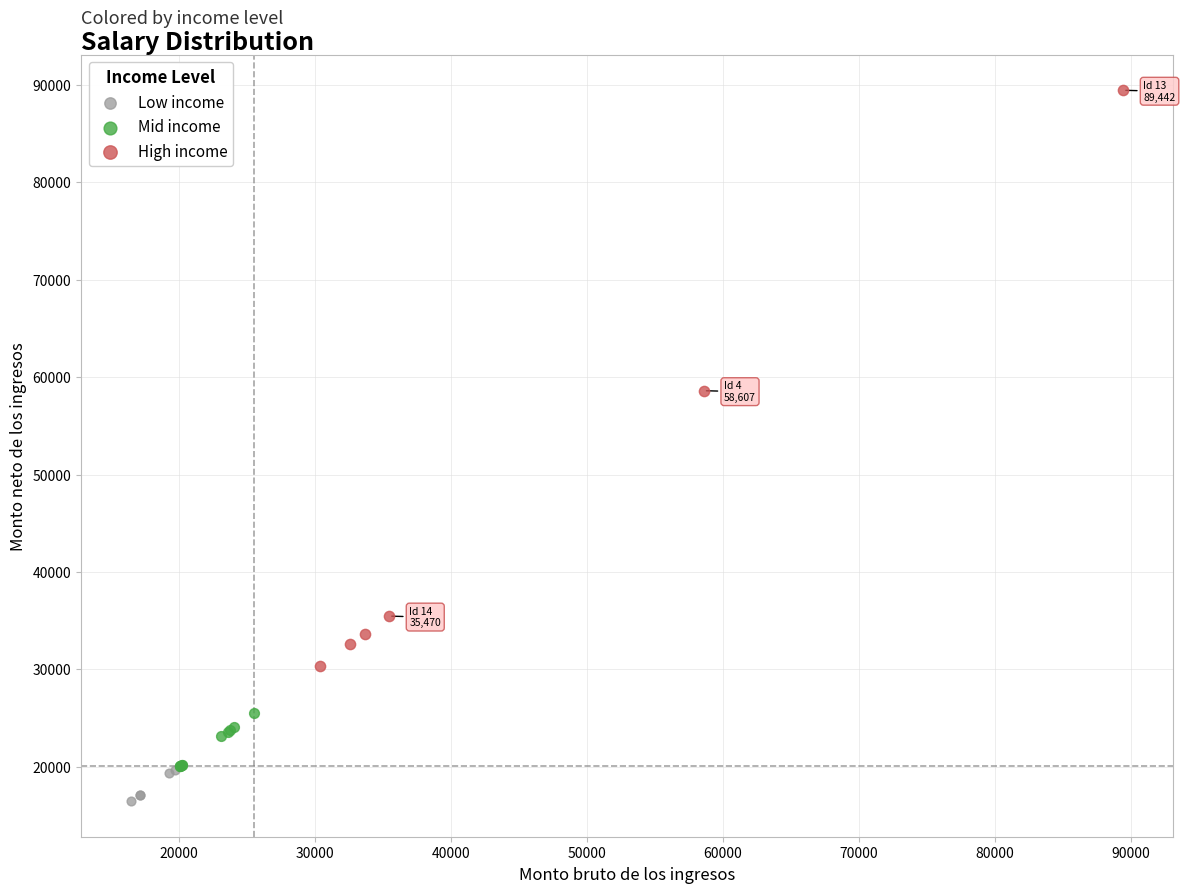

Which series has the widest spread of Y values?

High income